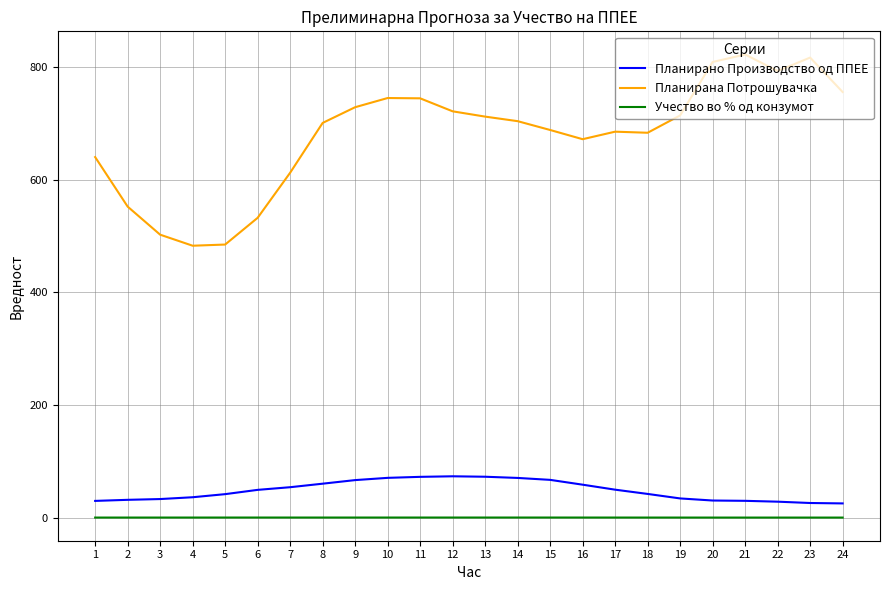

True or false: Планирано Производство од ППЕЕ and Учество во % од конзумот cross at least once.

False